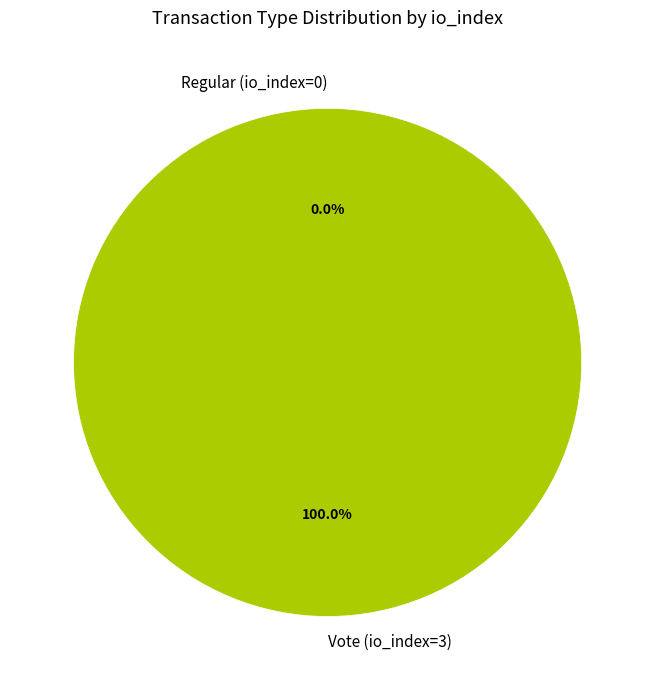

Does Vote (io_index=3) account for over 50% of the chart?

Yes